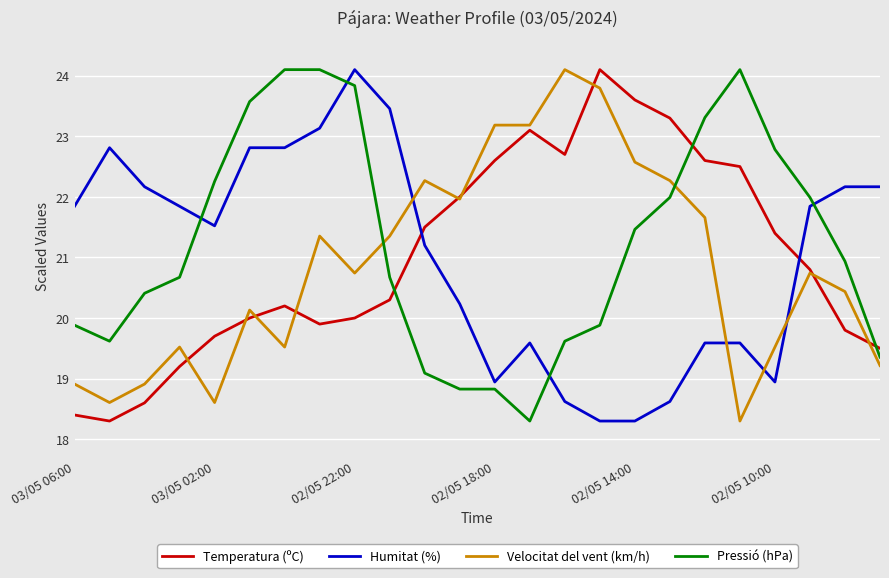

Reading right to left, transcribe all the data shown in this chart.

Temperatura (ºC): 19.5	19.8	20.8	21.4	22.5	22.6	23.3	23.6	24.1	22.7	23.1	22.6	22.0	21.5	20.3	20.0	19.9	20.2	20.0	19.7	19.2	18.6	18.3	18.4
Humitat (%): 22.2	22.2	21.8	18.9	19.6	19.6	18.6	18.3	18.3	18.6	19.6	18.9	20.2	21.2	23.5	24.1	23.1	22.8	22.8	21.5	21.8	22.2	22.8	21.8
Velocitat del vent (km/h): 19.2	20.4	20.7	19.5	18.3	21.7	22.3	22.6	23.8	24.1	23.2	23.2	22.0	22.3	21.4	20.7	21.4	19.5	20.1	18.6	19.5	18.9	18.6	18.9
Pressió (hPa): 19.4	20.9	22.0	22.8	24.1	23.3	22.0	21.5	19.9	19.6	18.3	18.8	18.8	19.1	20.7	23.8	24.1	24.1	23.6	22.3	20.7	20.4	19.6	19.9